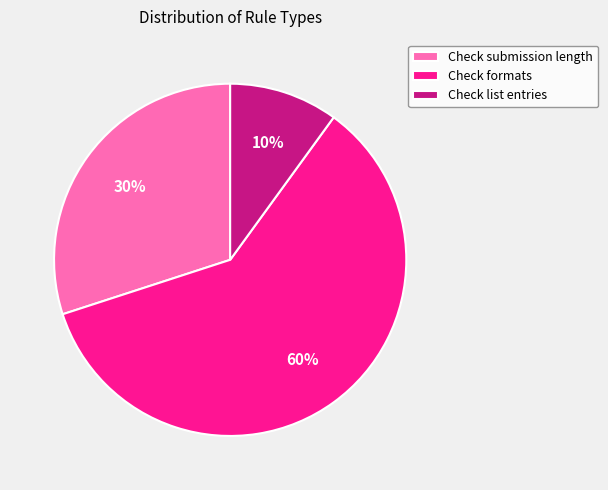

To the nearest percent, what is the difference between the largest and smallest slice percentages?

50%